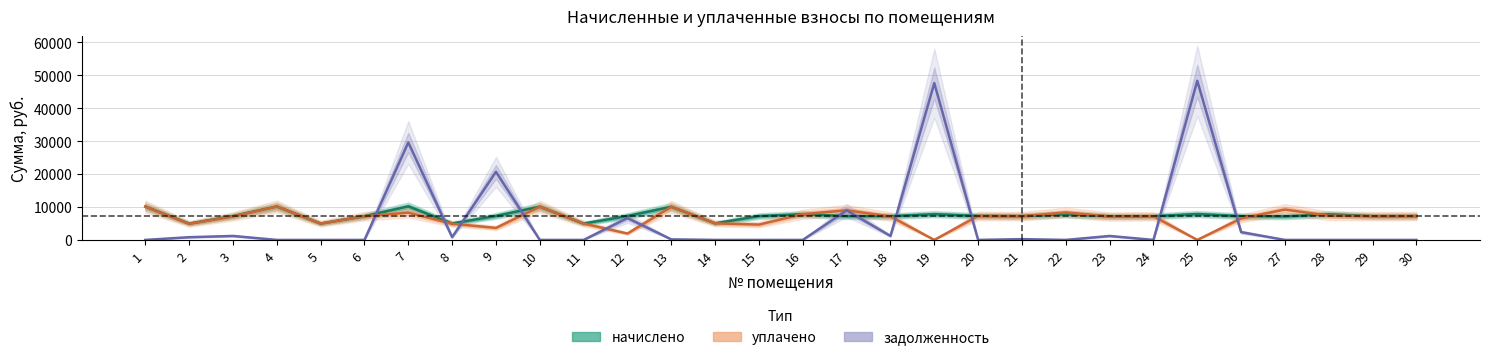

How many data points in начислено are less than 7236?

14